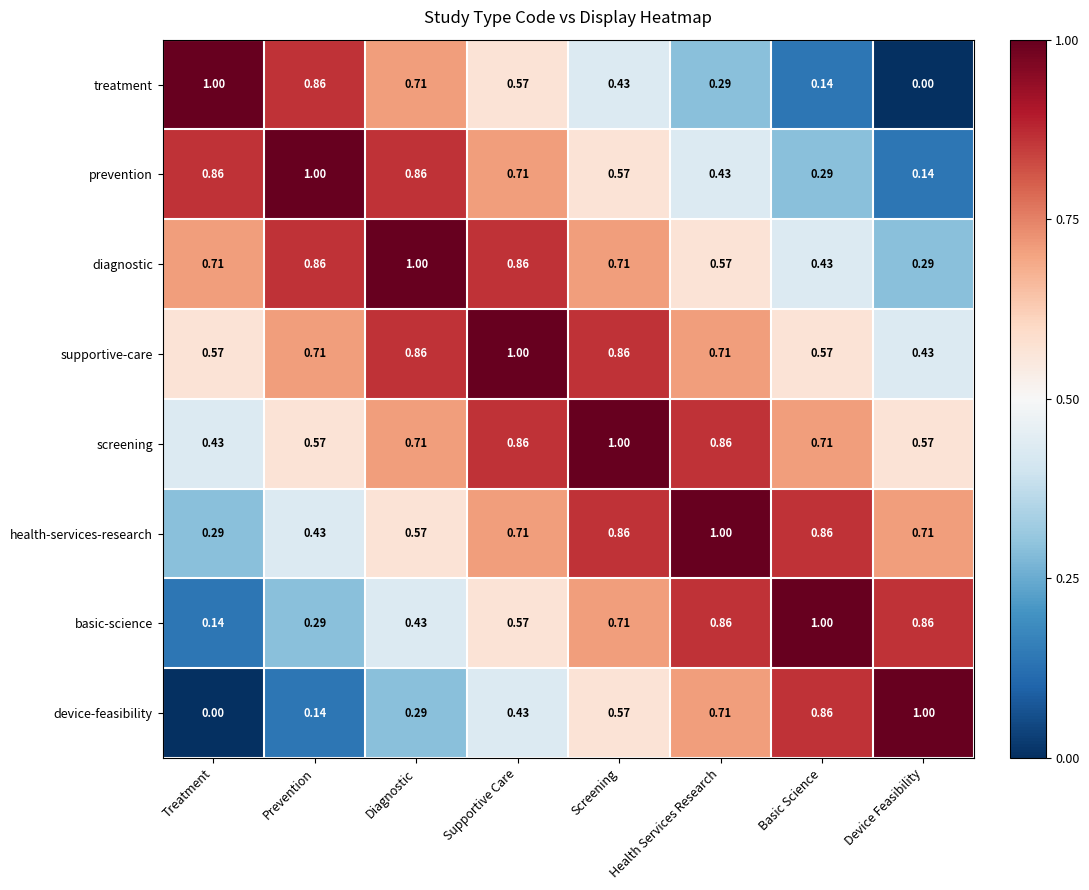

Between Treatment and Health Services Research, which series saw the biggest shift?

basic-science